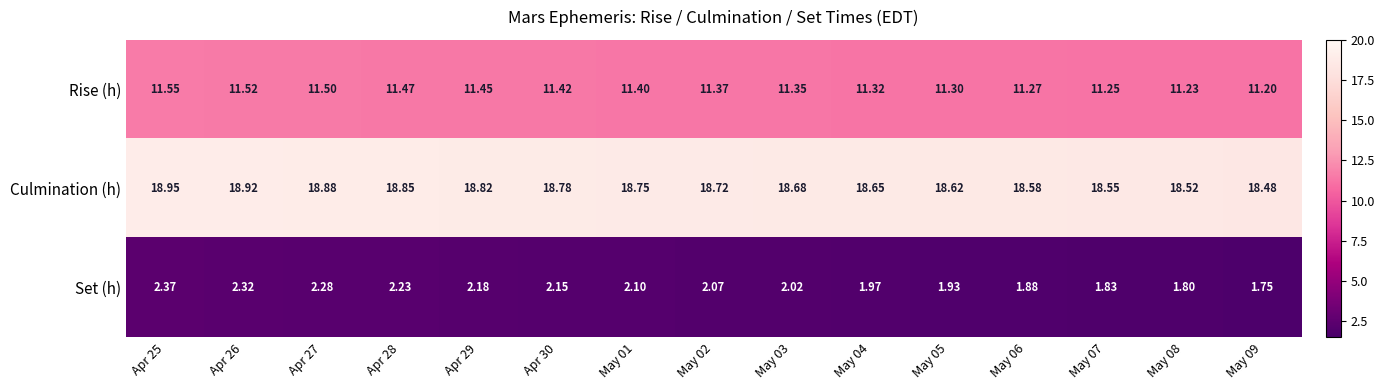

Is the value of Culmination (h) at May 08 greater than the value of Set (h) at May 04?

Yes